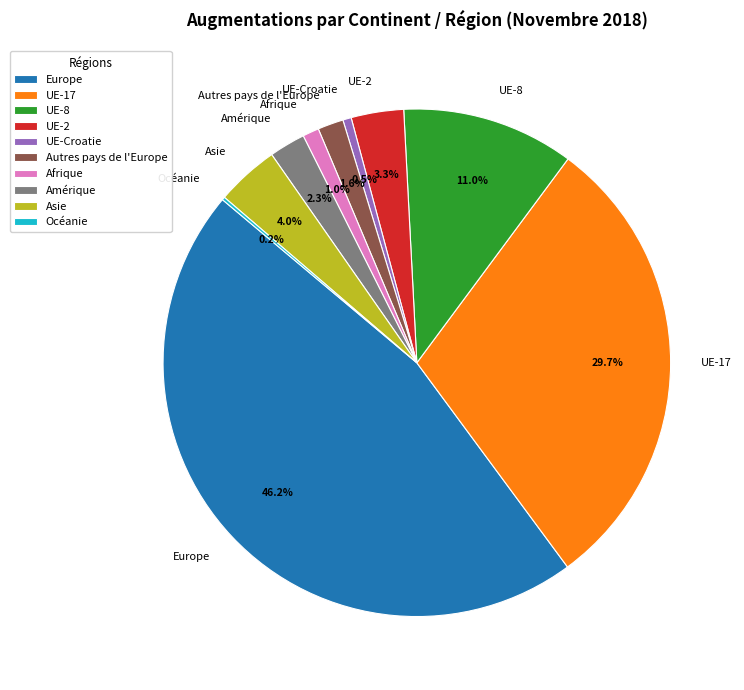

To the nearest percent, what is the difference between the largest and smallest slice percentages?

46%